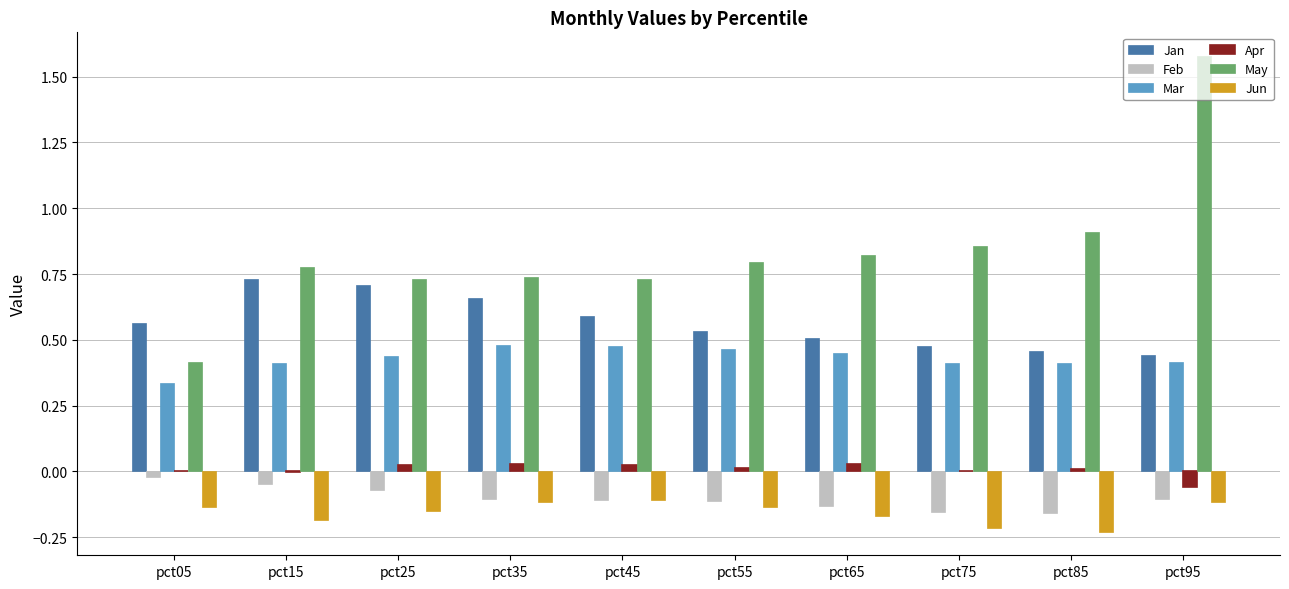

What is the sum of all Jan values?

5.7